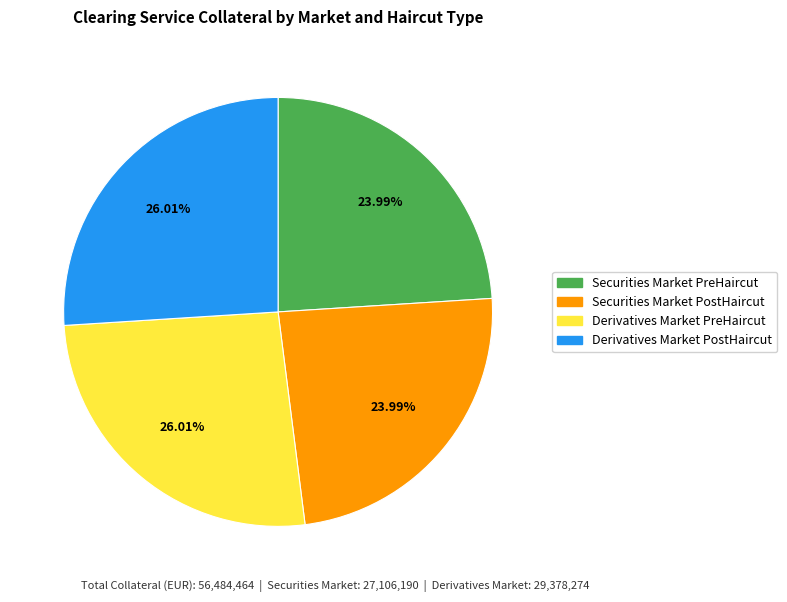

Count the number of slices in the pie.

4